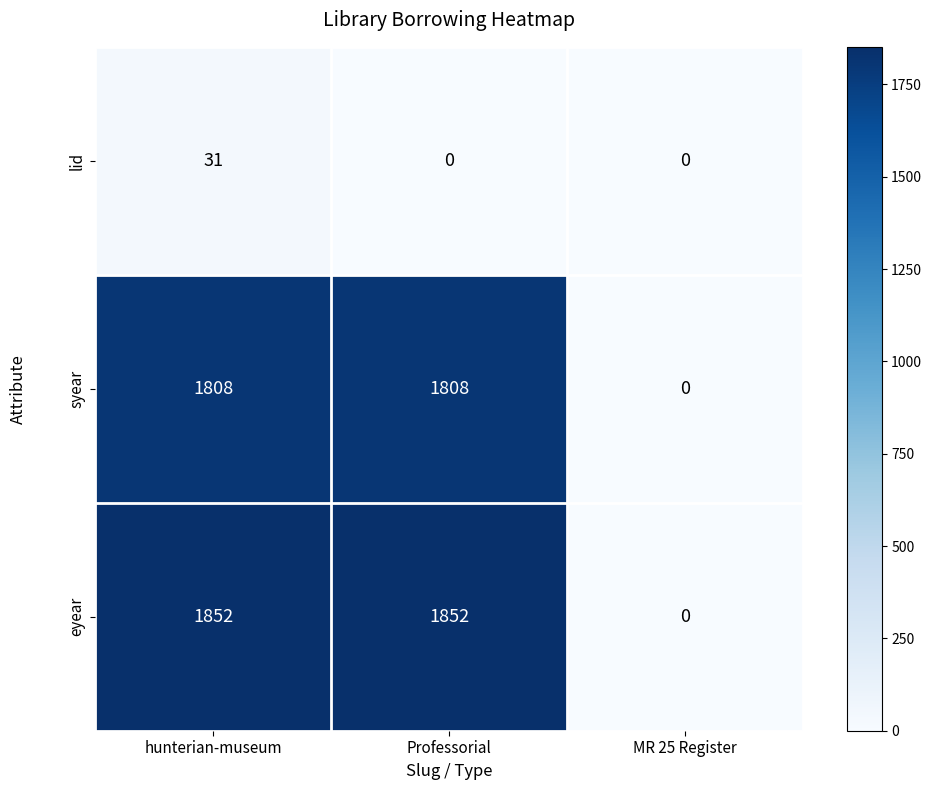

Between hunterian-museum and Professorial, which series saw the biggest shift?

lid